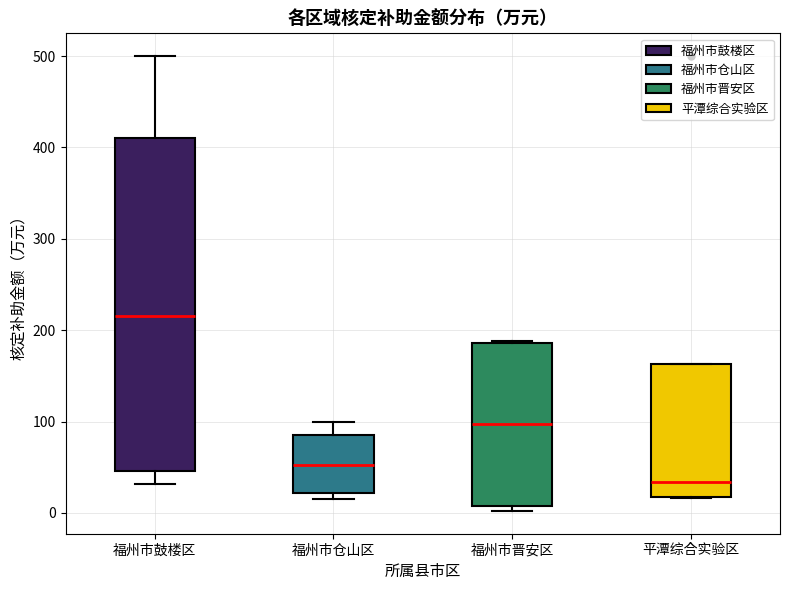

Comparing the boxes themselves (not the whiskers), which one is the tallest?

福州市鼓楼区